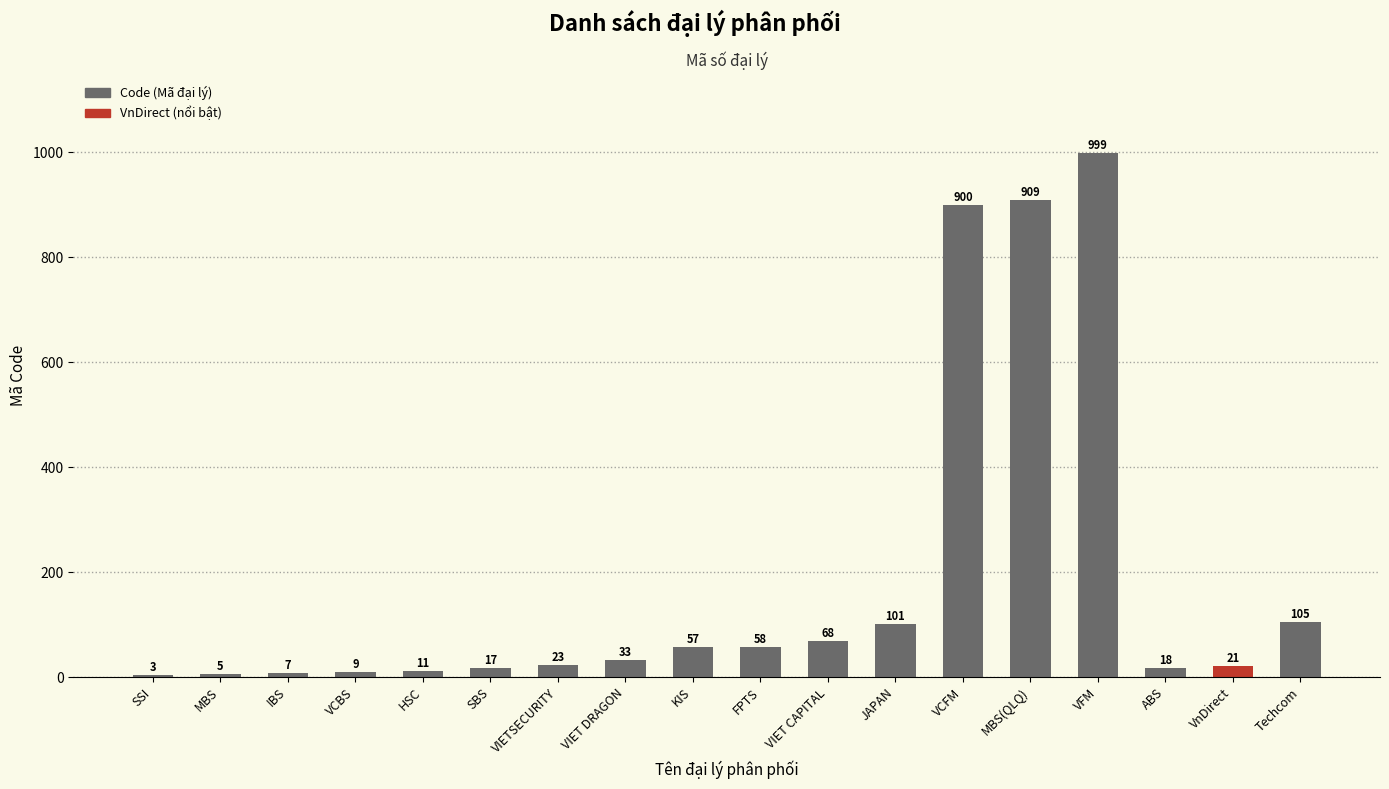

What is the difference between the values at SBS and ABS?

1